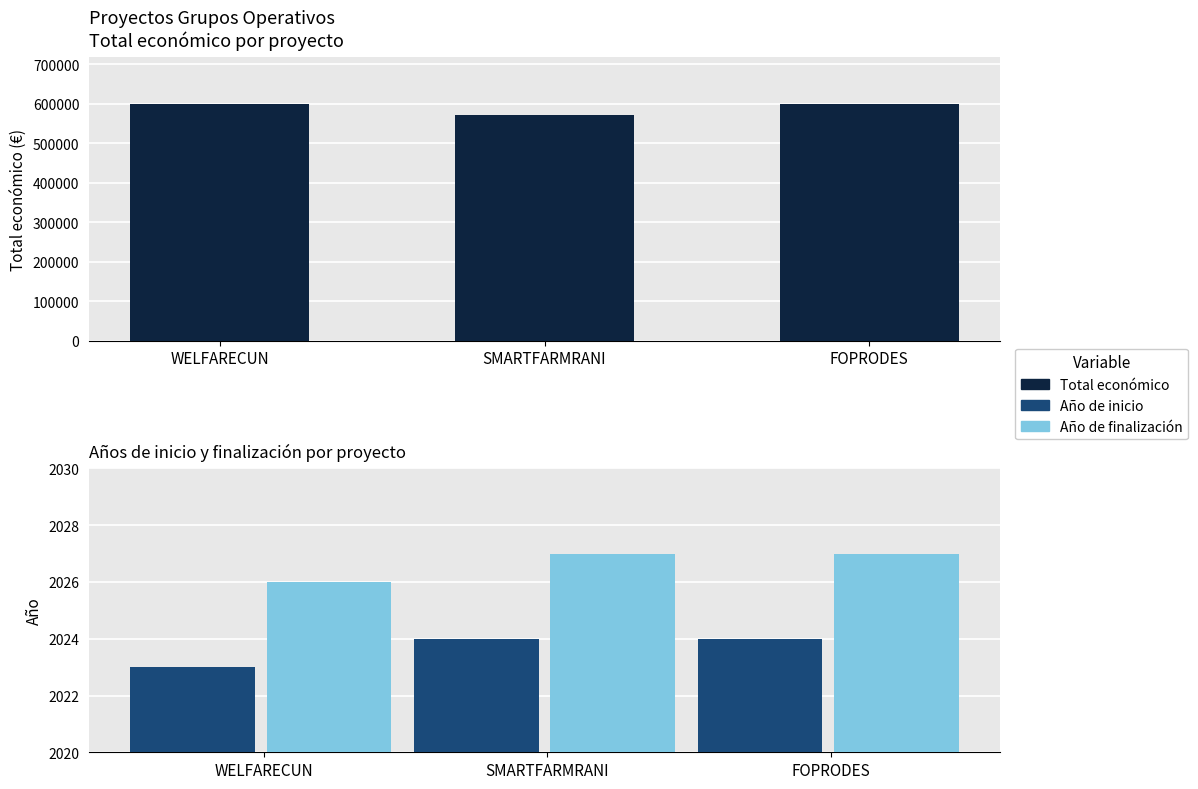

Between WELFARECUN and SMARTFARMRANI, which series saw the biggest shift?

Total económico